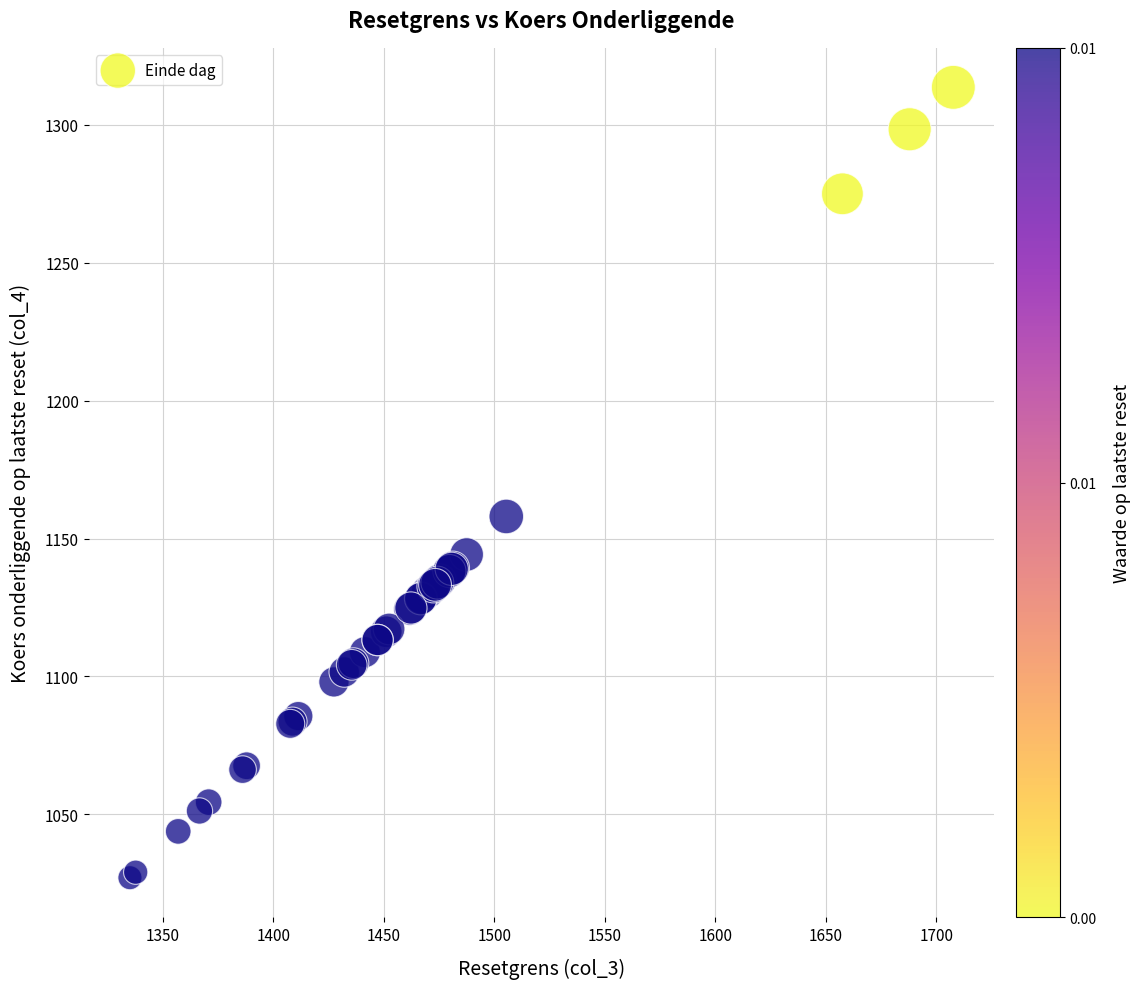

What Y value in the scatter plot is closest to 1170?

1158.0